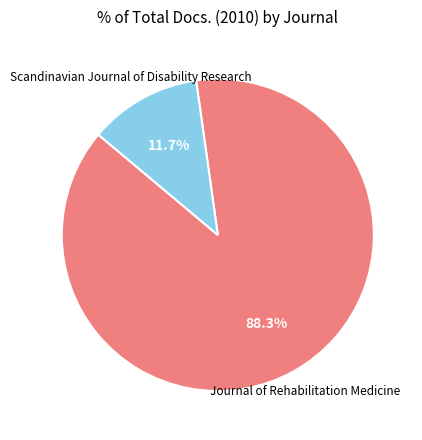

Which has a higher value, Journal of Rehabilitation Medicine or Scandinavian Journal of Disability Research?

Journal of Rehabilitation Medicine